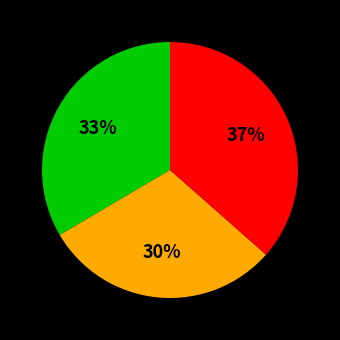

Is there a majority slice in this chart?

No